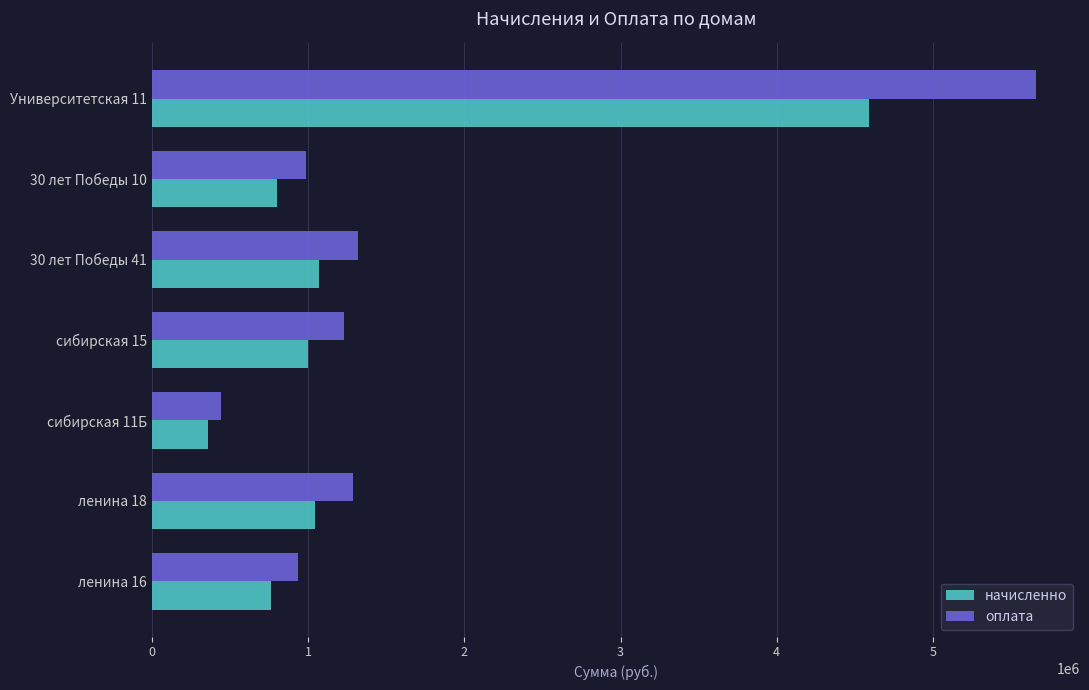

What is the difference between the highest and lowest values at Университетская 11?

1066417.1